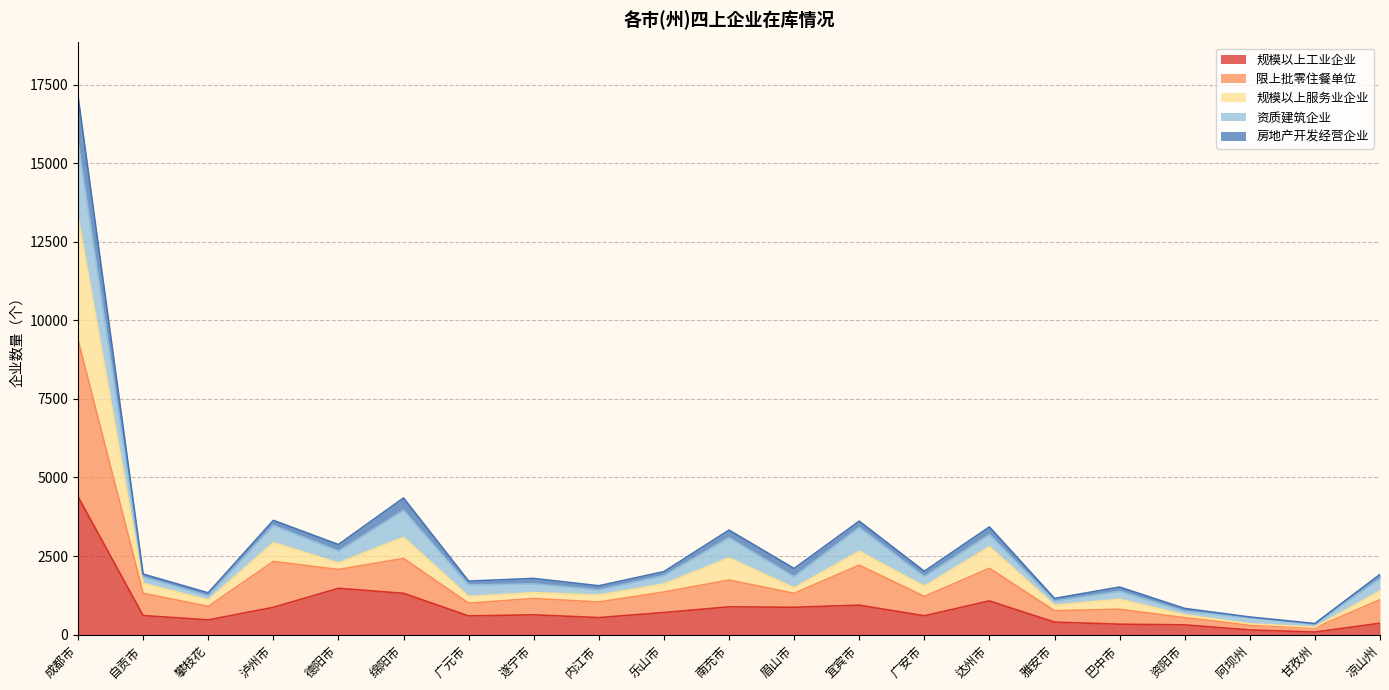

True or false: 规模以上工业企业 and 规模以上服务业企业 intersect in this chart.

False